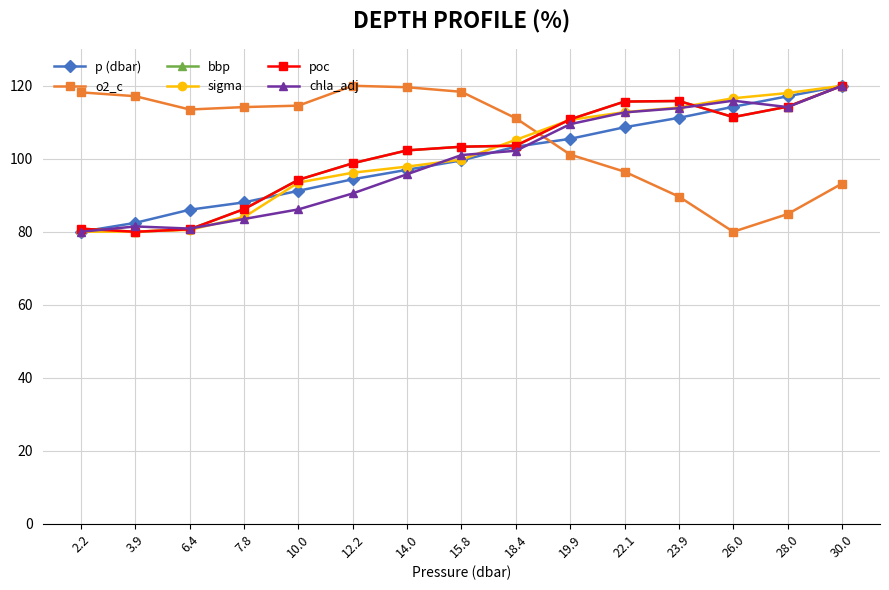

The o2_c series shows 84.8 at 28.0. True or false?

True